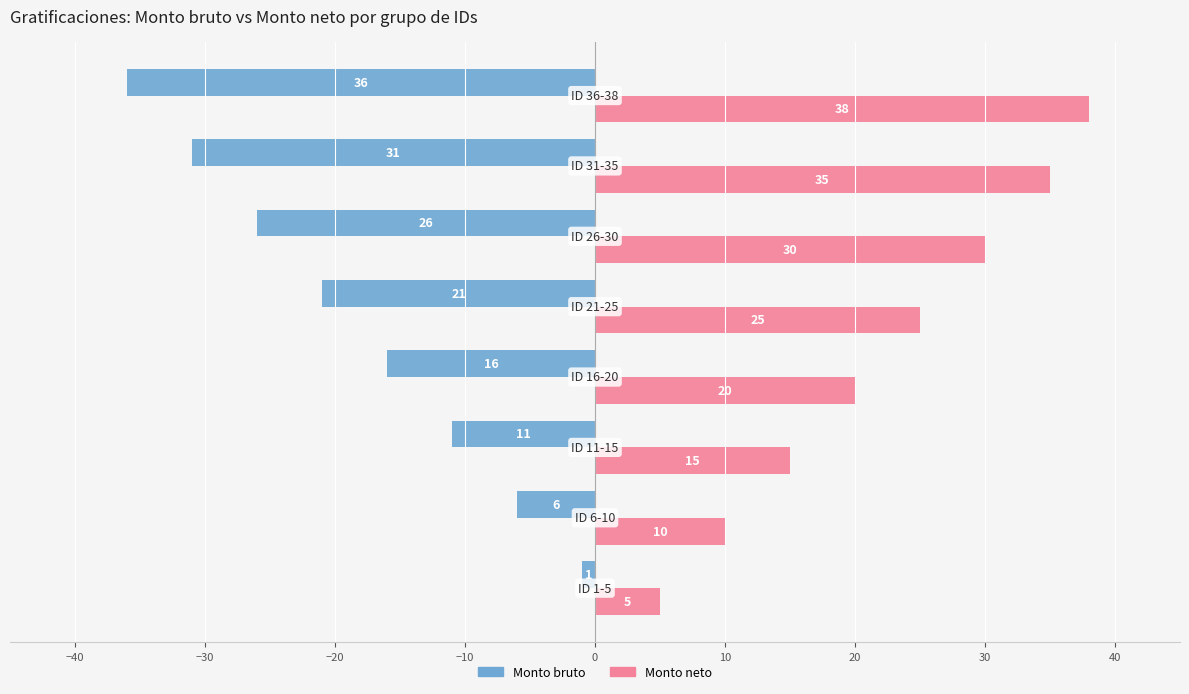

Count the Monto bruto values in the range -26 to -6.

5